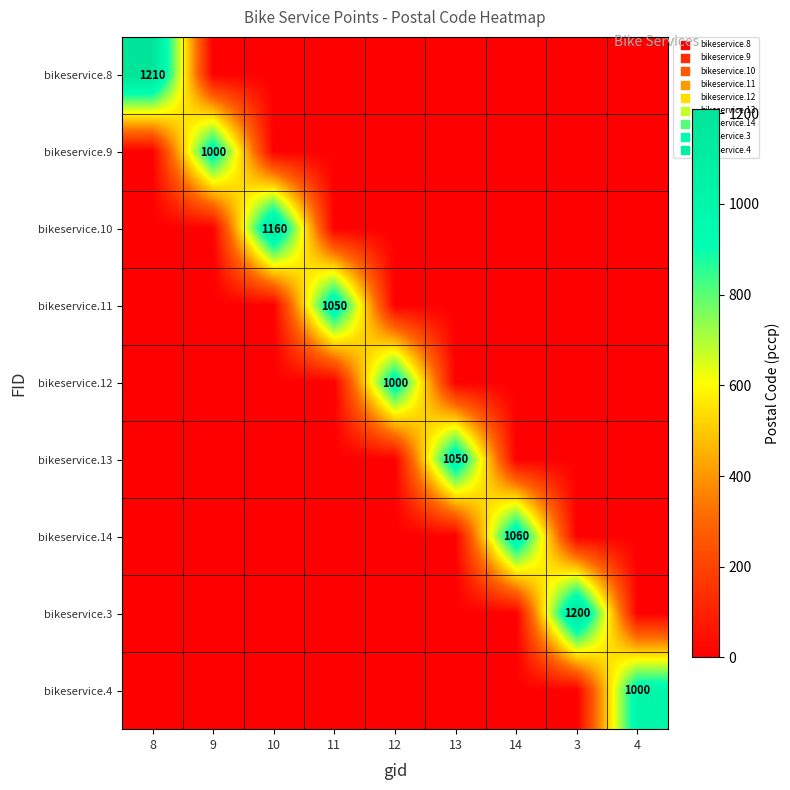

How many distinct data groups are displayed?

9